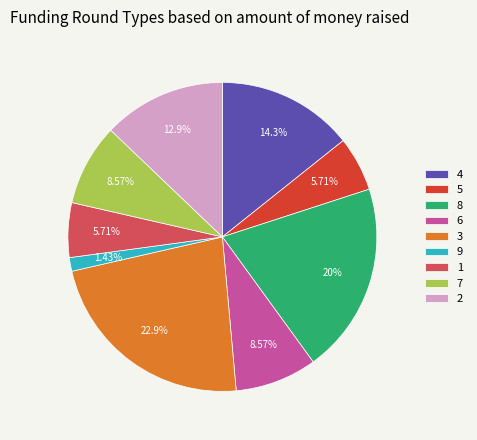

Approximately how many times larger is the value at 5 compared to 6?

0.7